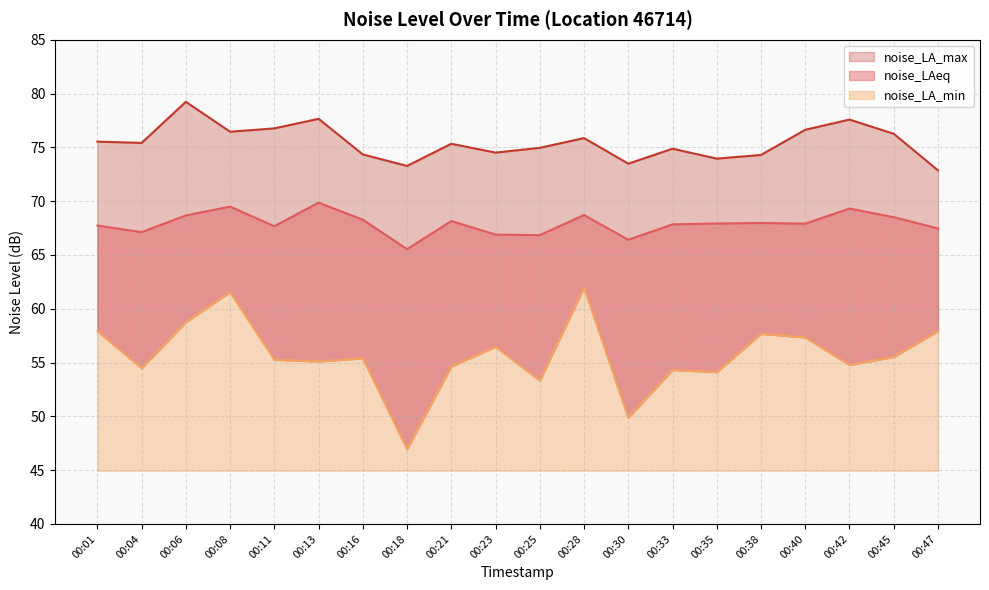

Where does the noise_LA_max series first go above 75?

00:01